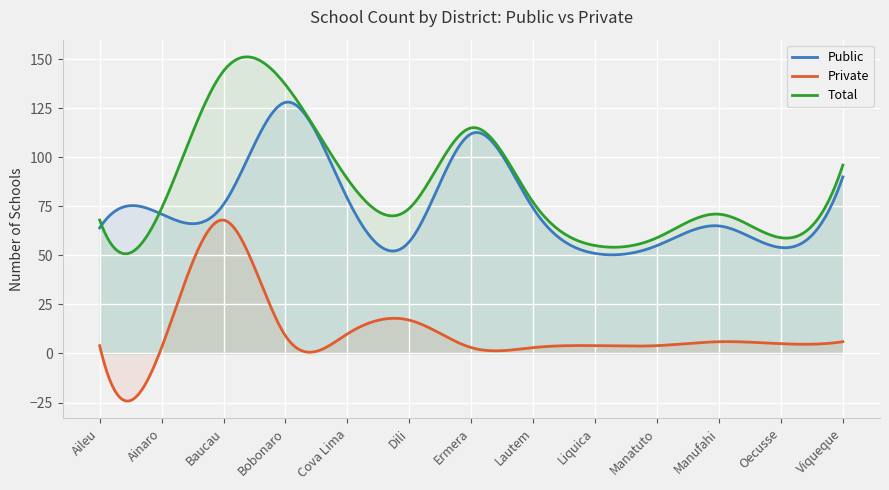

Is the value of Private at Baucau greater than the value of Public at Bobonaro?

No